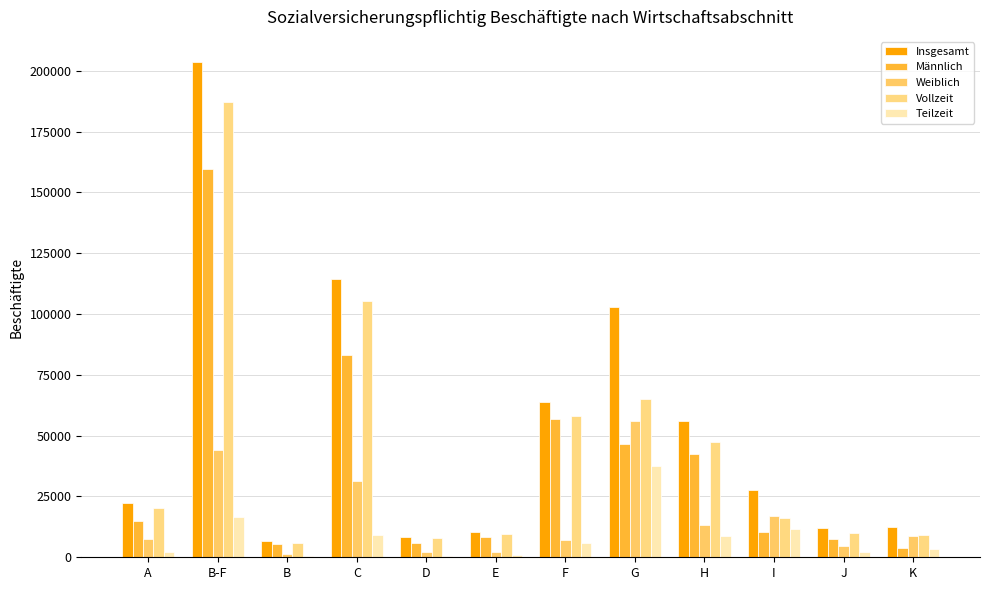

The value of Vollzeit at I is 28116. True or false?

False